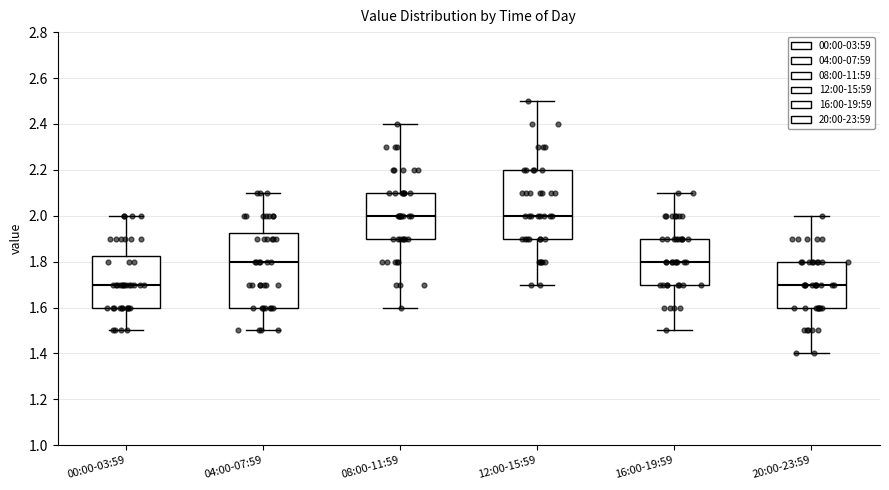

Where does the median line of the box for 16:00-19:59 sit on the y-axis? The values are not printed on the chart, so give them approximately, as read against the axis.

1.80